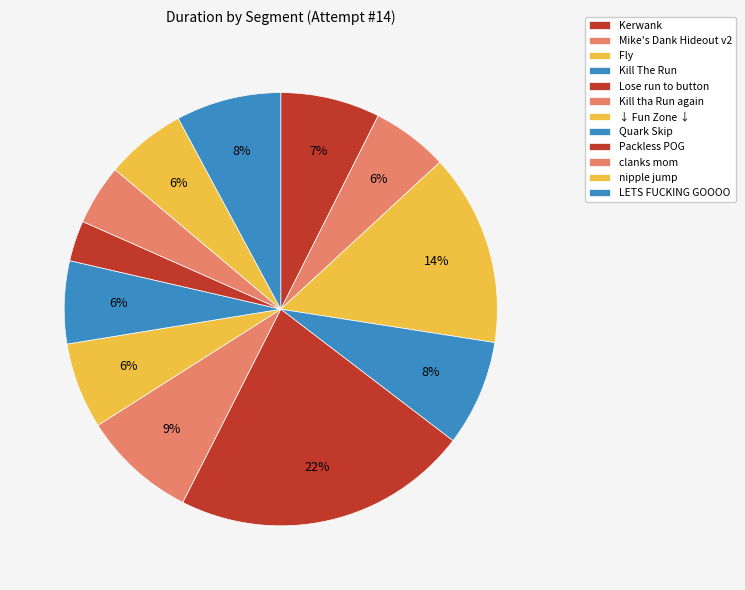

Is Kill tha Run again the majority of the pie?

No